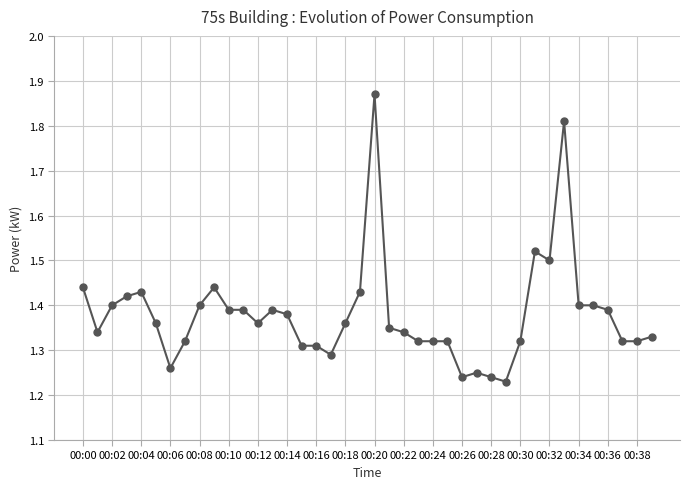

Count the values in the range 1 to 2.

40